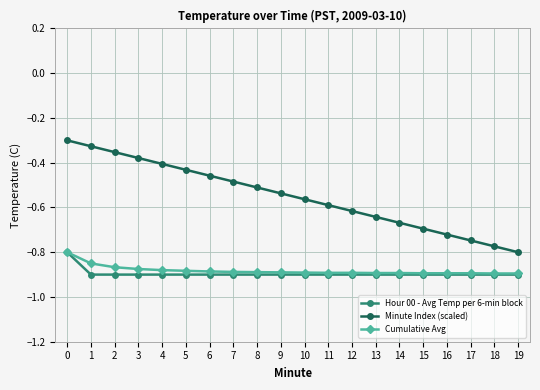

True or false: Hour 00 - Avg Temp per 6-min block and Minute Index (scaled) cross at least once.

False